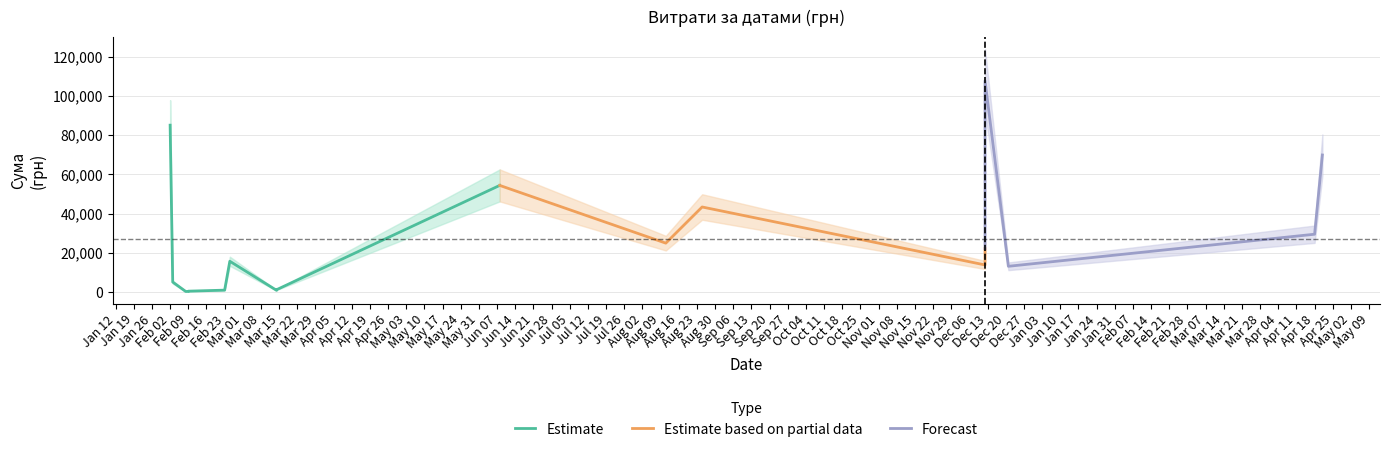

Which has a higher value, 25.08.2016 or 12.12.2016?

25.08.2016